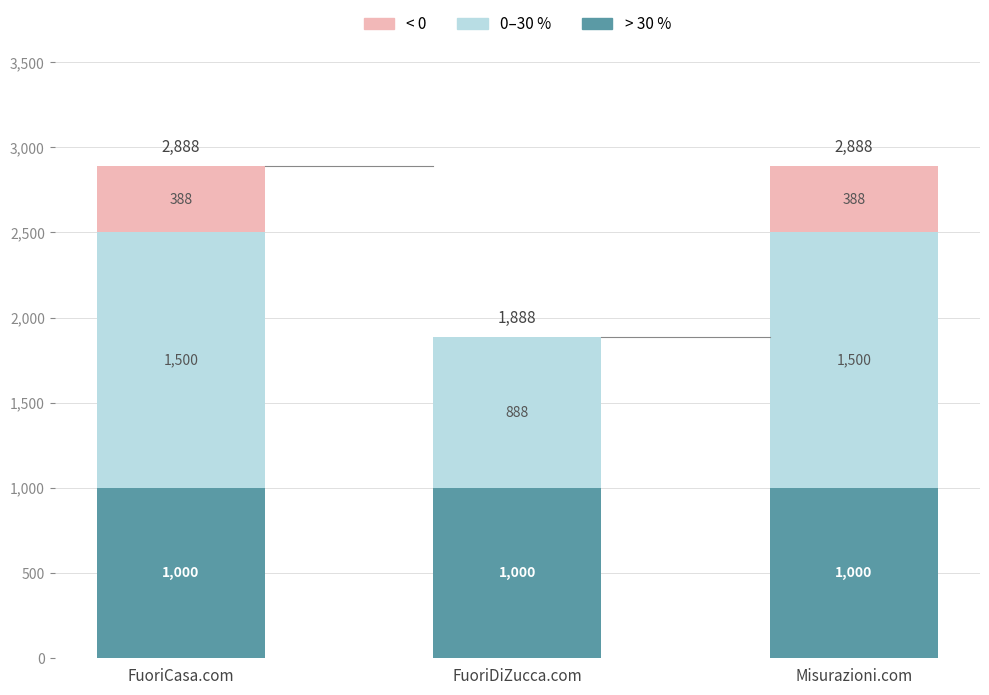

What is the sum of all > 30 % values?

3000